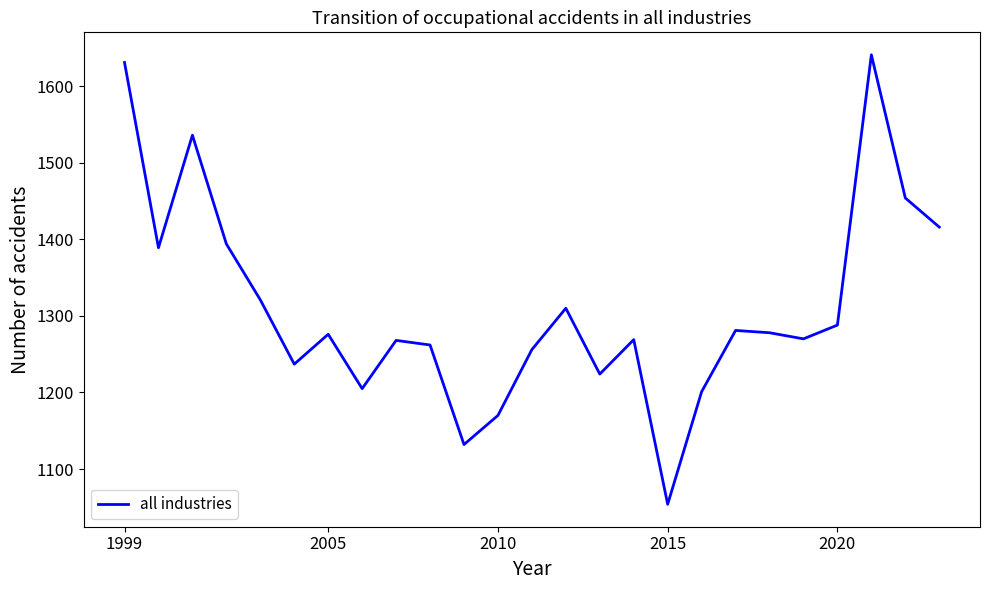

What is the minimum value shown in the chart?

1054